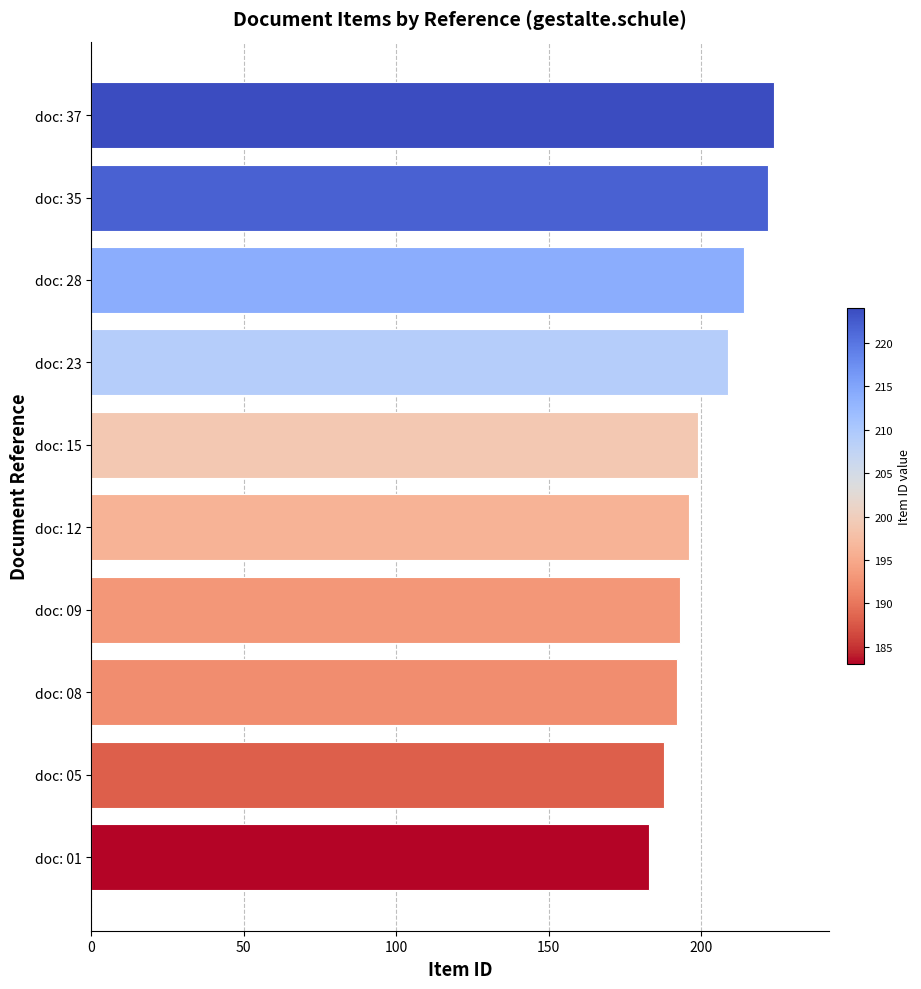

Does the chart contain any negative values?

No